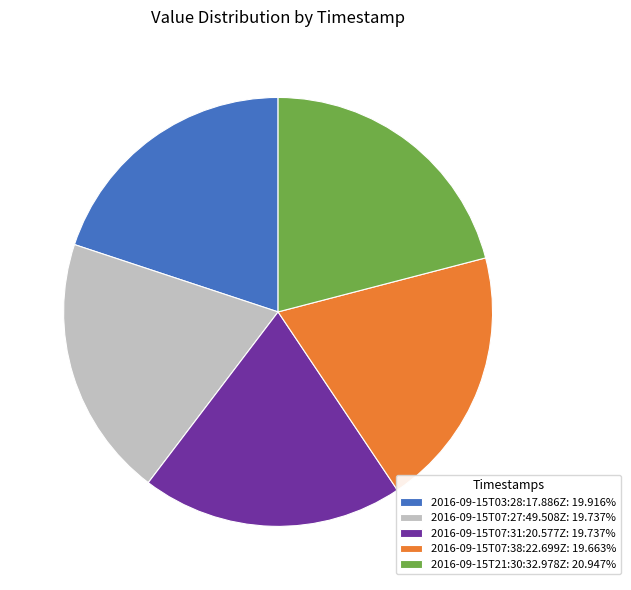

True or false: 2016-09-15T21:30:32.978Z accounts for 21% of the total.

True